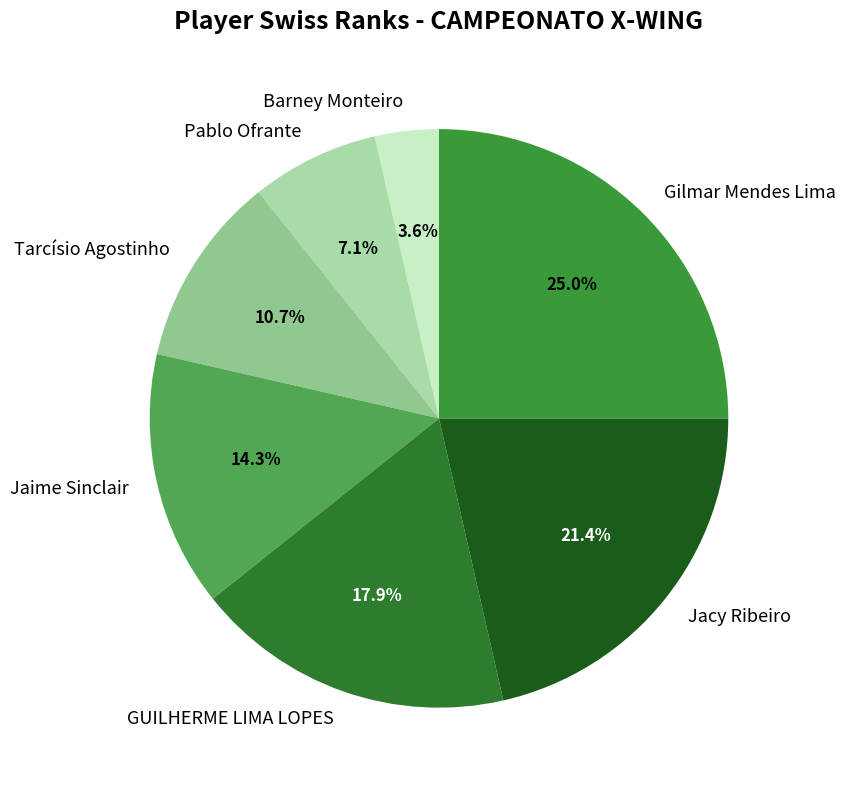

Is it true that Pablo Ofrante is 20% of the pie?

False